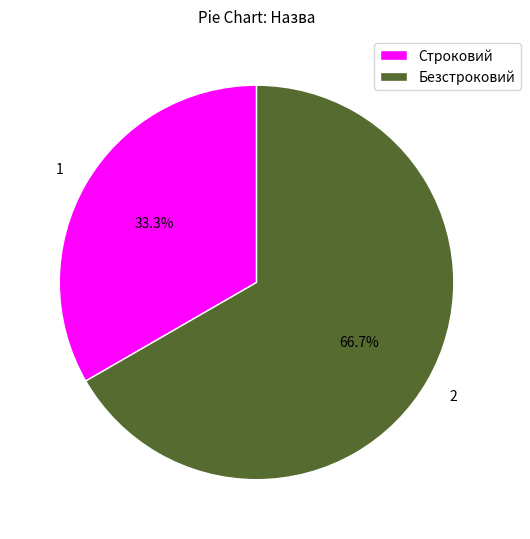

Is it true that Строковий is 33% of the pie?

True